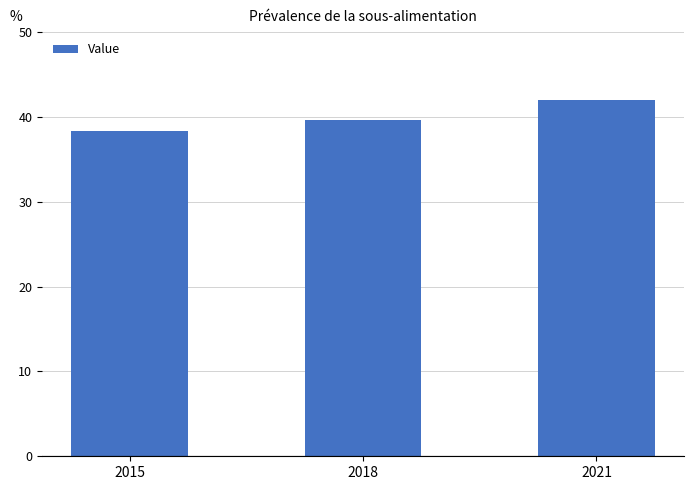

Reading right to left, extract all data points from this chart.

42.0	39.6	38.4